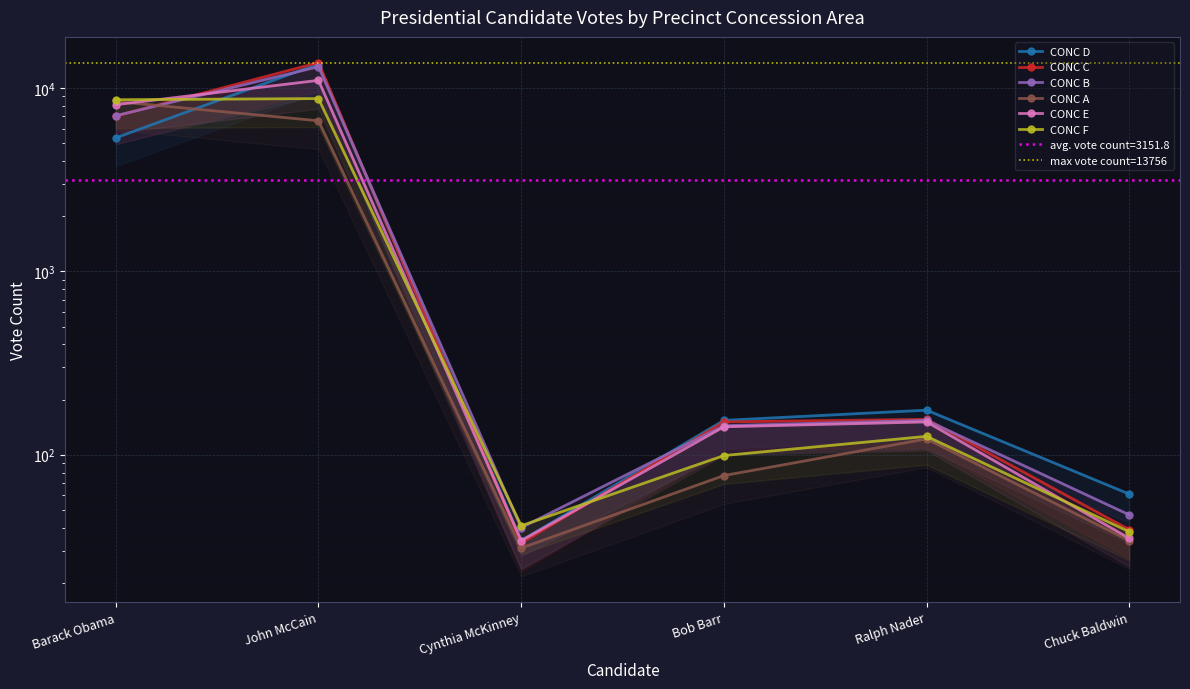

True or false: CONC F and CONC D cross at least once.

True